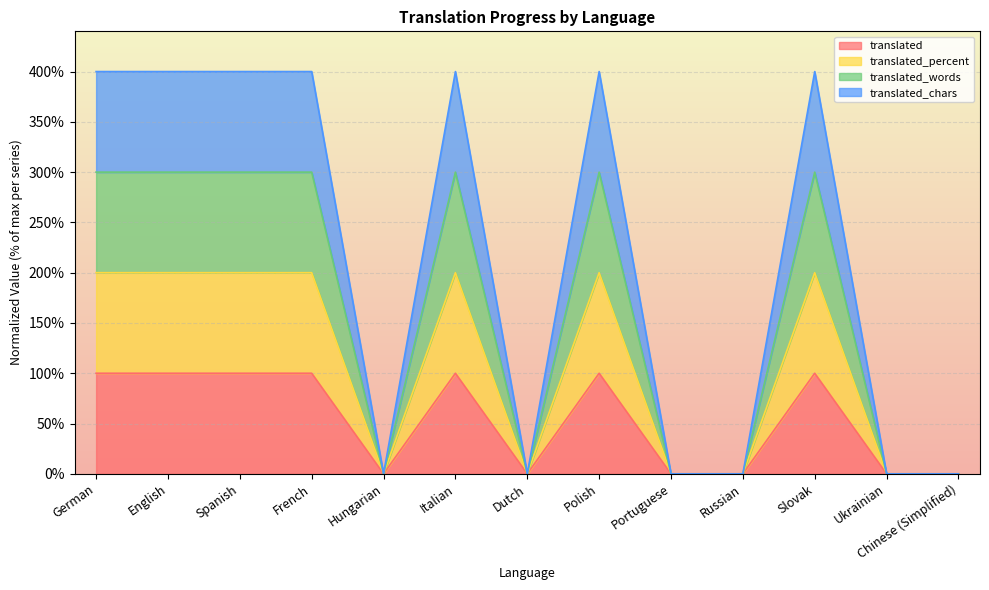

How many values in the translated_words series are below 300?

6